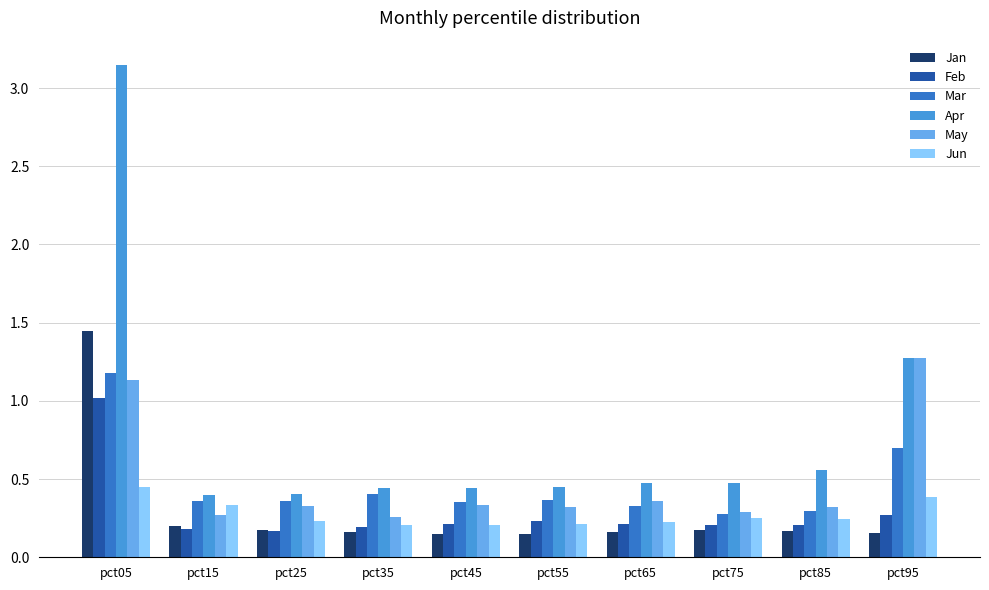

What is the difference between the maximum and minimum values in the Jan series?

1.3